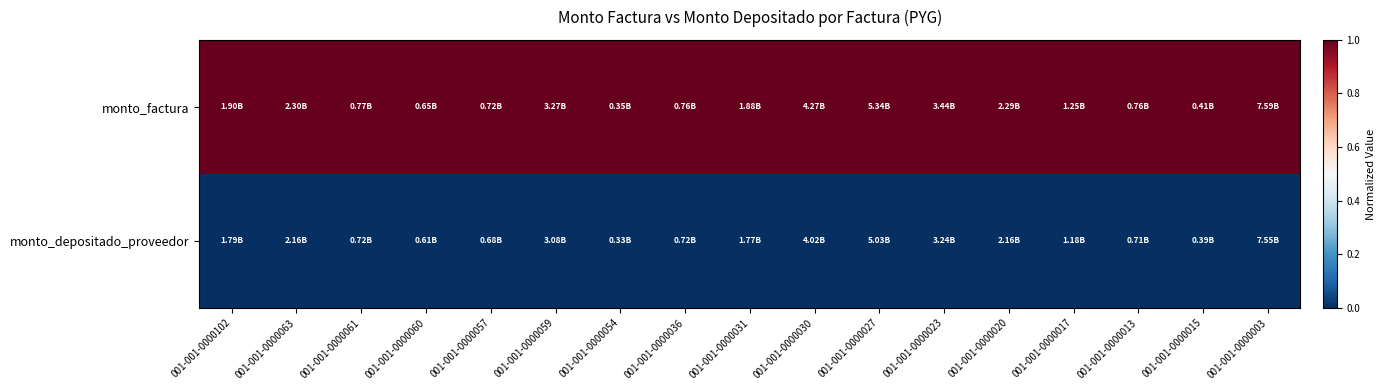

Reading right to left, list all the values displayed in this chart.

monto_factura: 001-001-0000003=1	001-001-0000015=1	001-001-0000013=1	001-001-0000017=1	001-001-0000020=1	001-001-0000023=1	001-001-0000027=1	001-001-0000030=1	001-001-0000031=1	001-001-0000036=1	001-001-0000054=1	001-001-0000059=1	001-001-0000057=1	001-001-0000060=1	001-001-0000061=1	001-001-0000063=1	001-001-0000102=1
monto_depositado_proveedor: 001-001-0000003=0	001-001-0000015=0	001-001-0000013=0	001-001-0000017=0	001-001-0000020=0	001-001-0000023=0	001-001-0000027=0	001-001-0000030=0	001-001-0000031=0	001-001-0000036=0	001-001-0000054=0	001-001-0000059=0	001-001-0000057=0	001-001-0000060=0	001-001-0000061=0	001-001-0000063=0	001-001-0000102=0